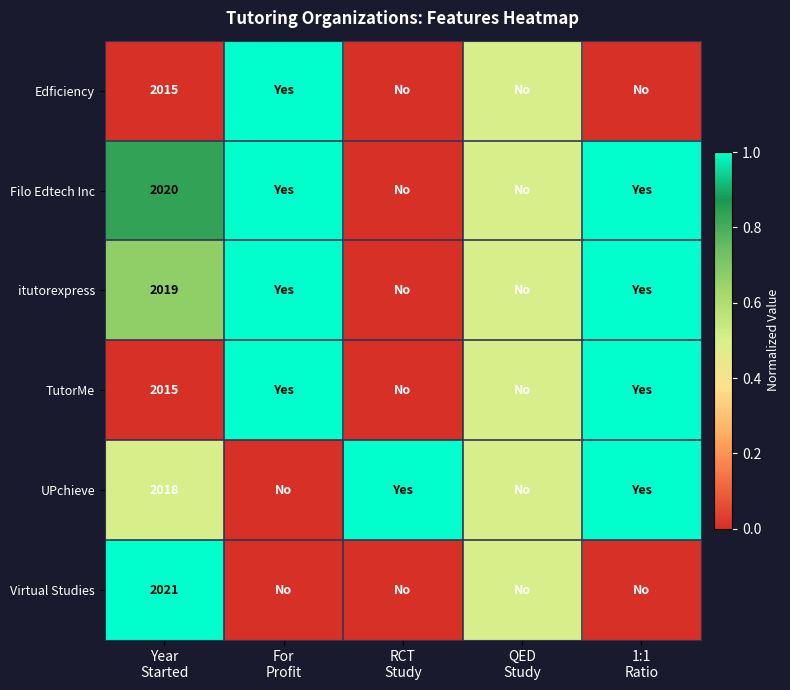

Is it true that UPchieve equals 0.5 at Year Started?

True